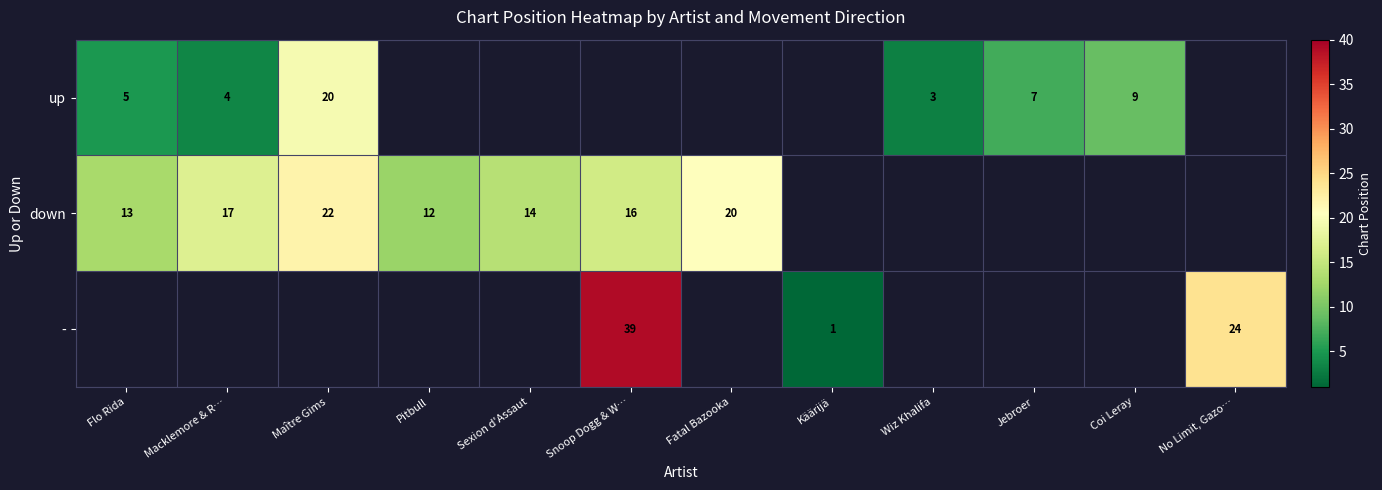

The value of down at Flo Rida is 13. True or false?

True